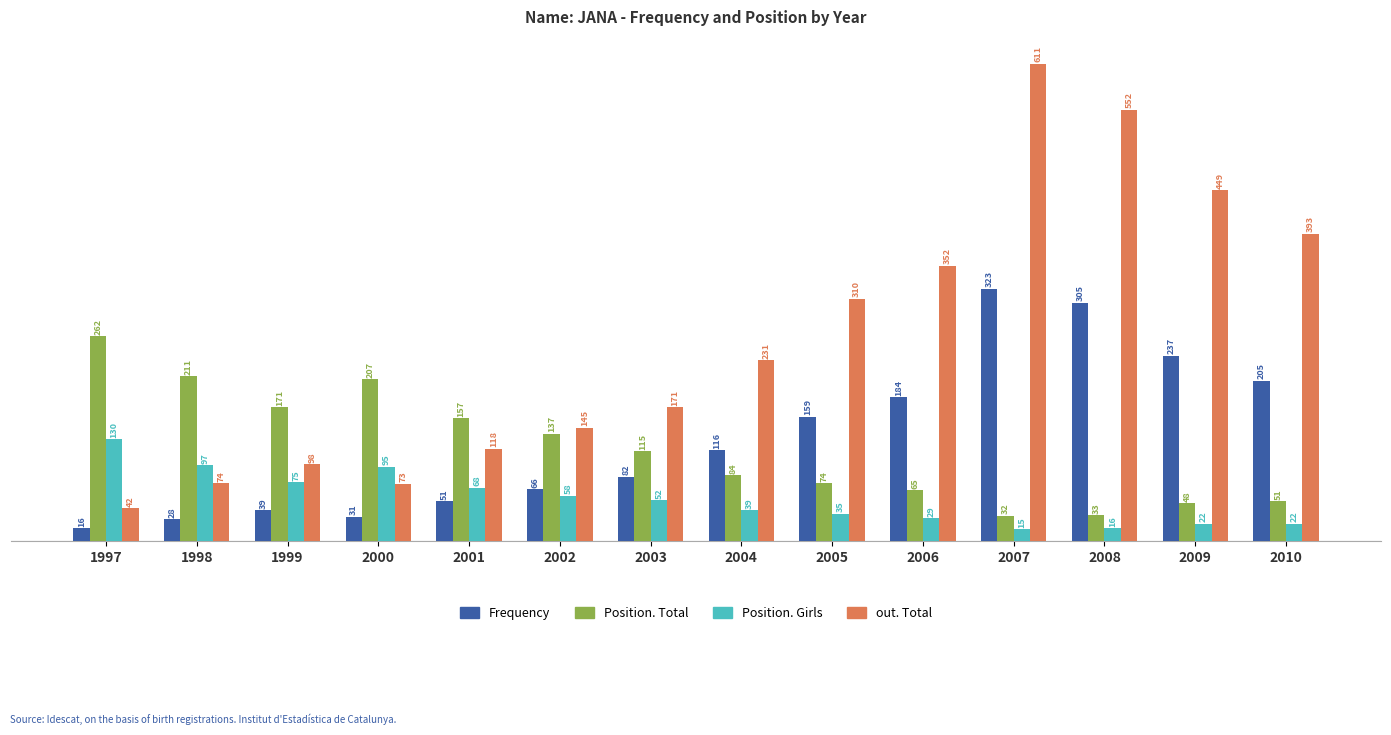

Is it true that out. Total equals 158 at 1999?

False